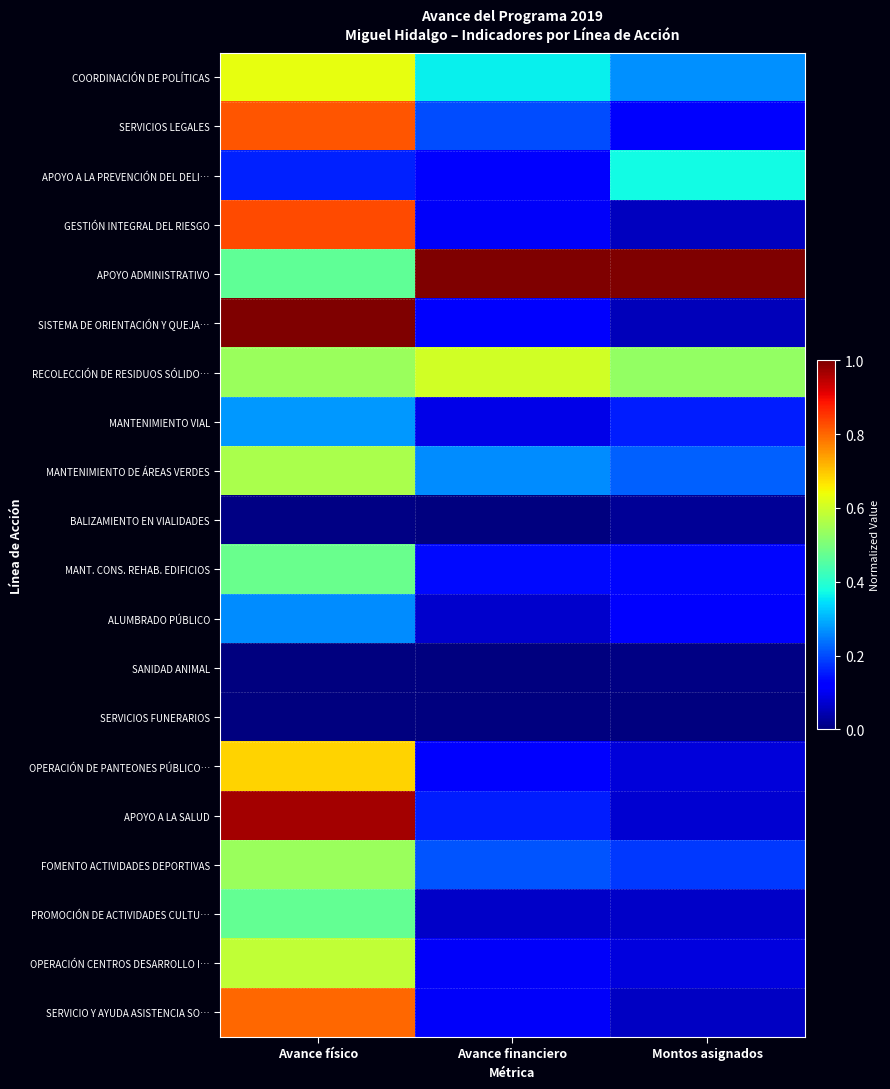

What is the total value across all series at Avance financiero?

3.8